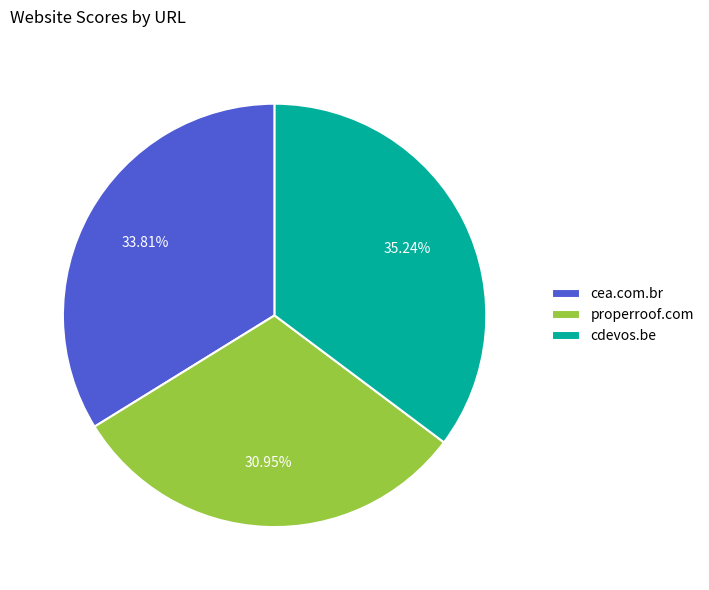

To the nearest percent, what is the difference between the largest and smallest slice percentages?

4%